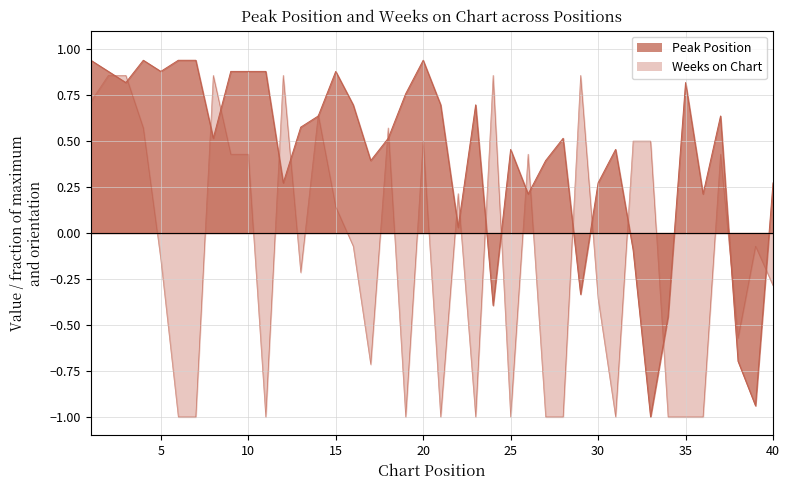

At which label does Weeks on Chart first exceed 0?

1